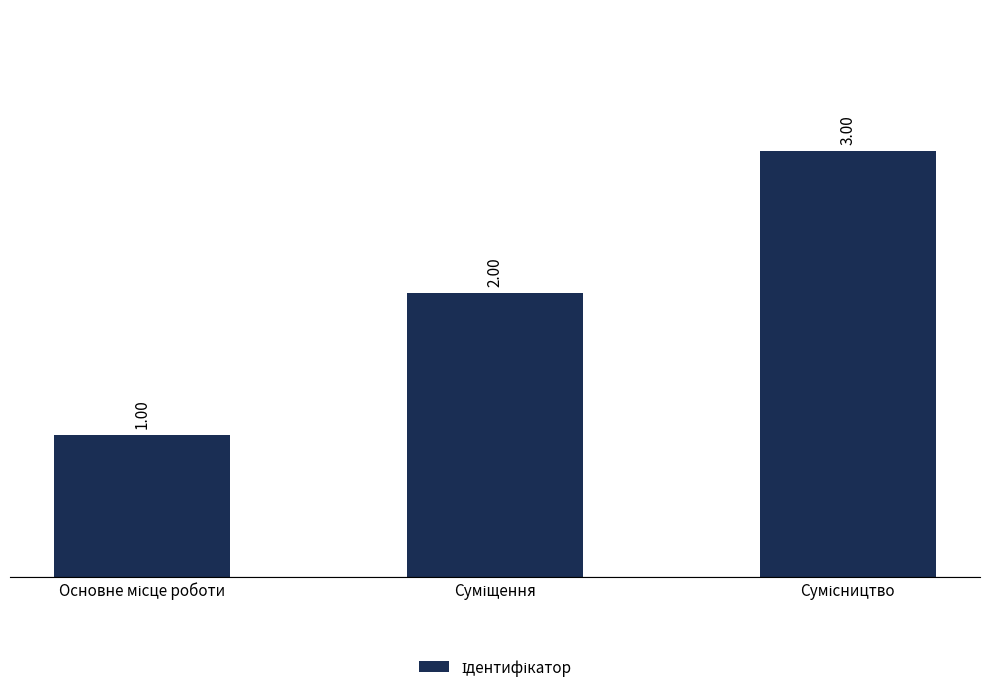

What is the sum of all values?

6